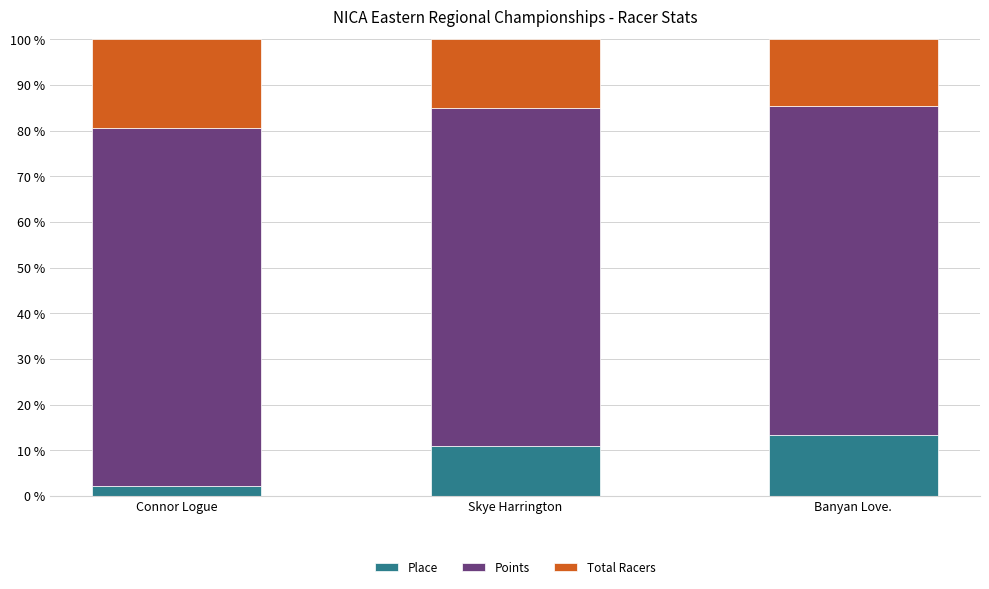

What is the total value across all series at Connor Logue?

100.0